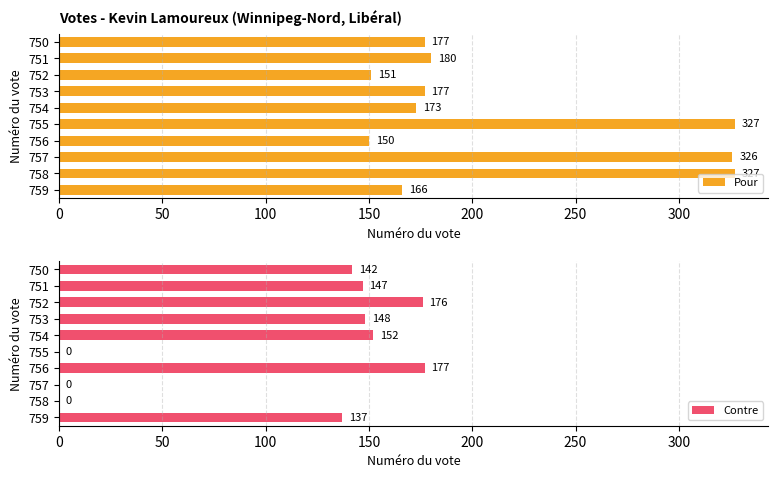

Is it true that Pour equals 151 at 752?

True